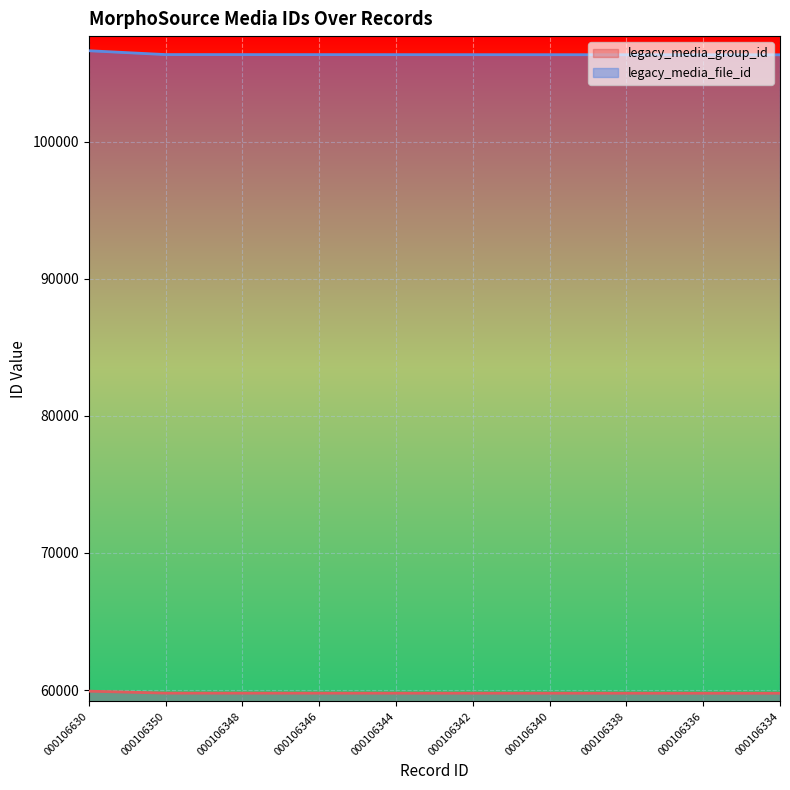

At which label does legacy_media_group_id reach its minimum?

000106334